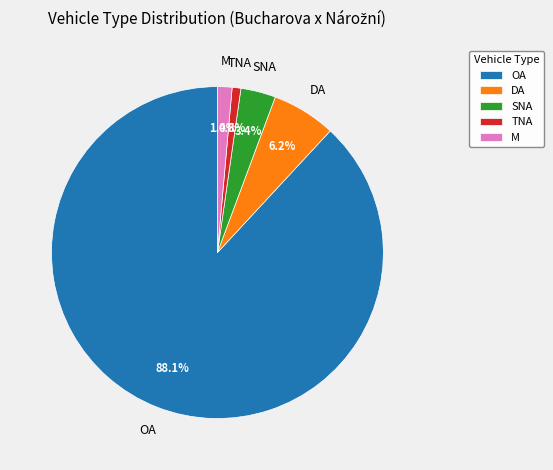

What is the smallest slice in the pie chart?

TNA